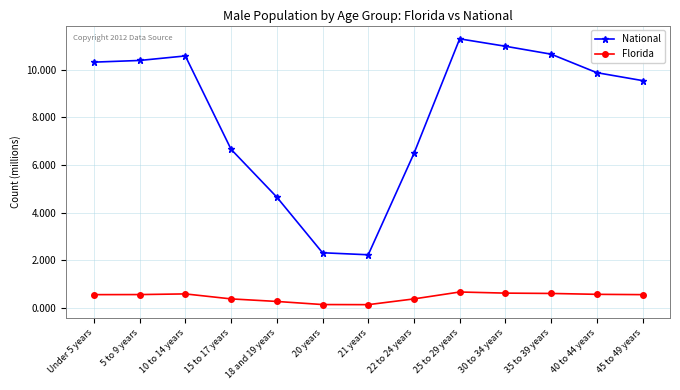

True or false: Florida has more than 1 interior local peaks.

True